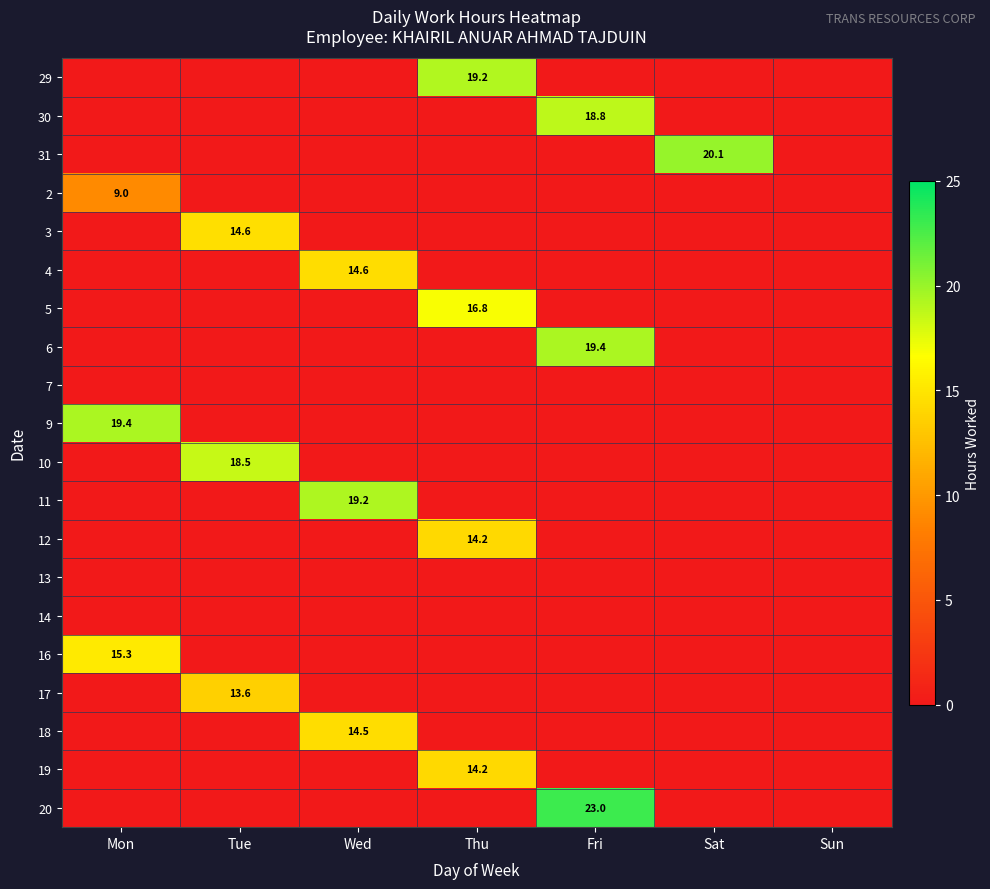

The 16 series shows 24.4 at Mon. True or false?

False